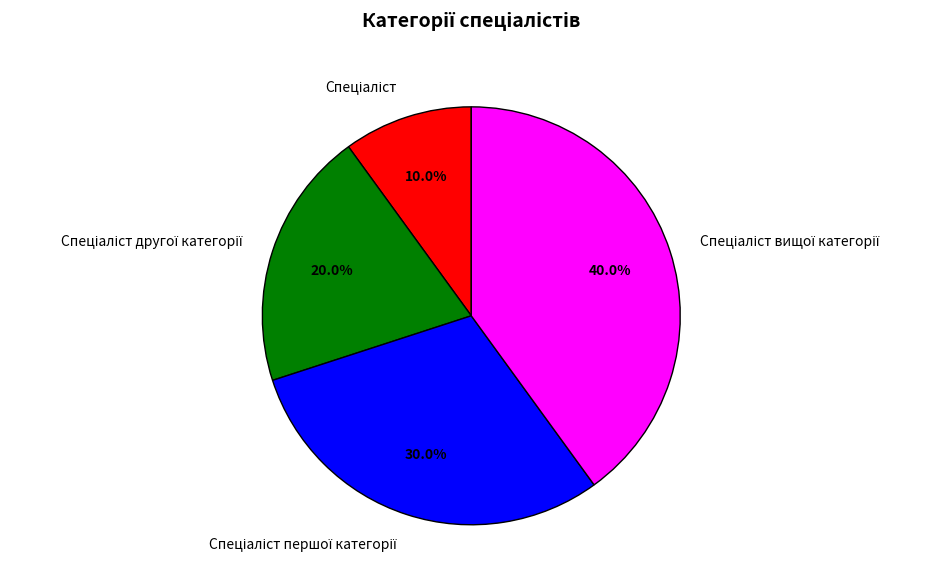

Is there a majority slice in this chart?

No